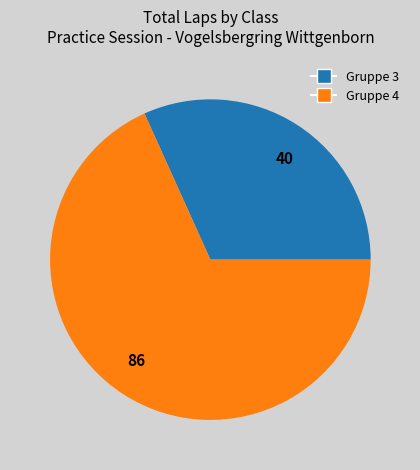

Is there any slice that represents more than half of the pie?

Yes